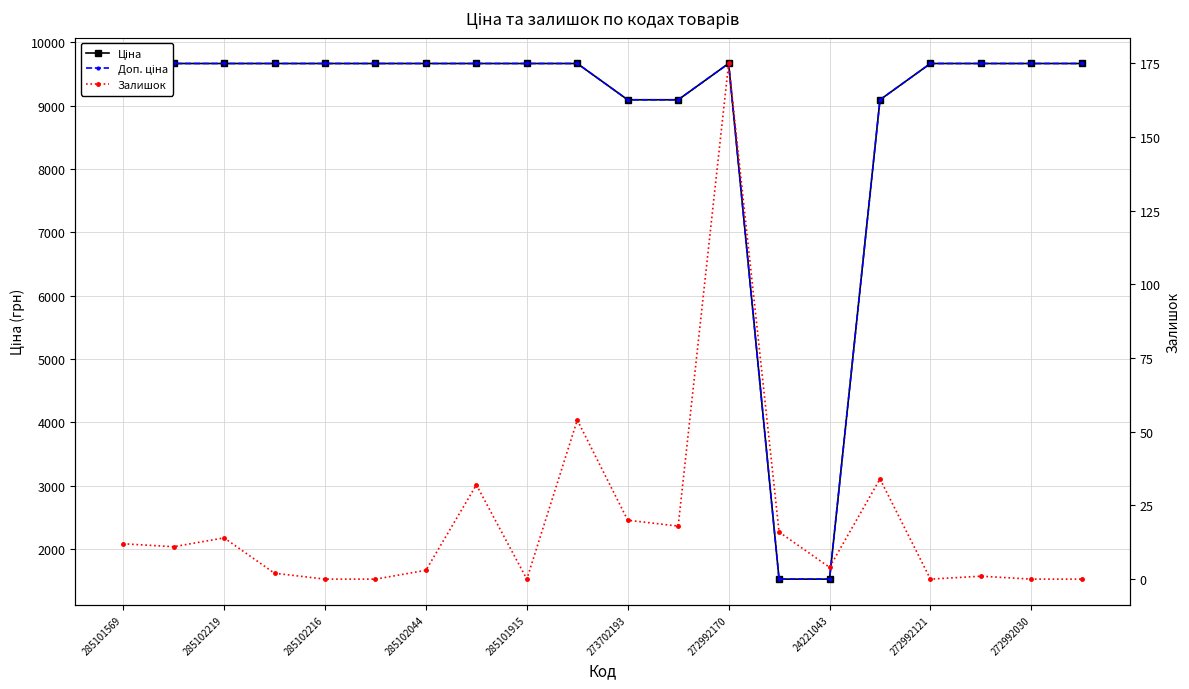

How many series are shown in this chart?

3